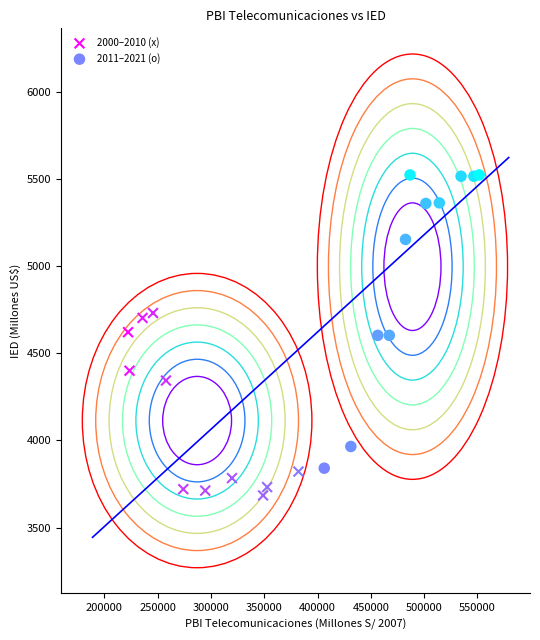

Which series contains the highest Y value?

2011–2021 (o)